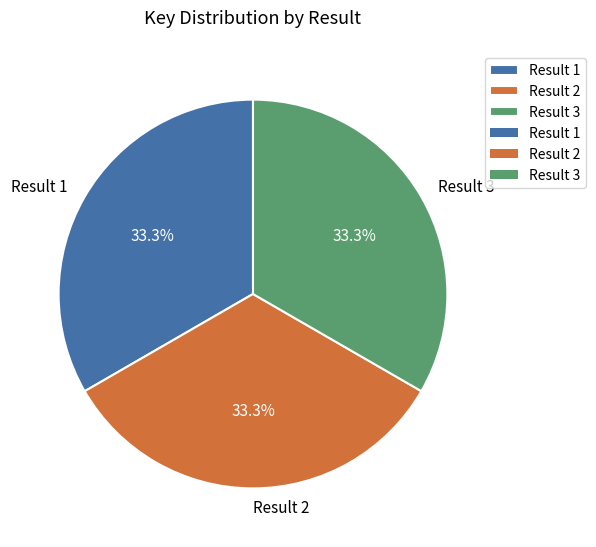

Count the number of slices in the pie.

3